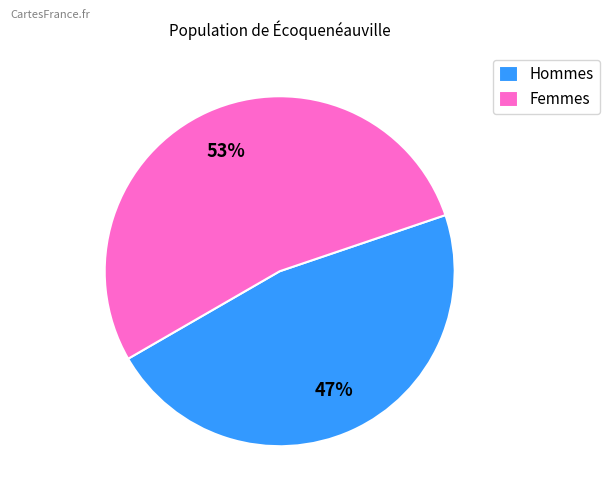

Rank the categories by value from highest to lowest.

Femmes, Hommes